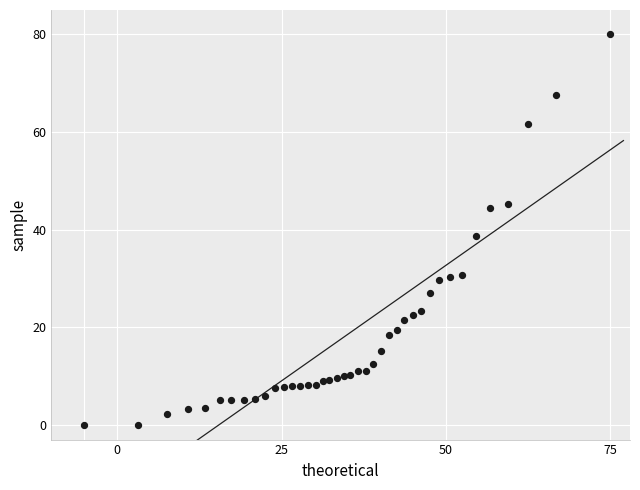

What Y value in the scatter plot is closest to 40?

38.7